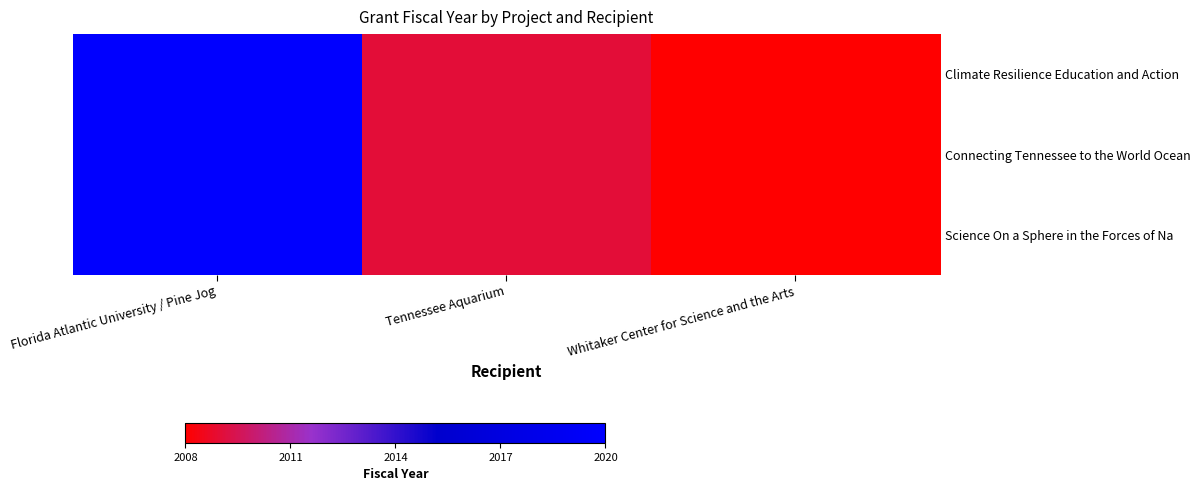

At which label does Climate Resilience Education and Action reach its peak?

Florida Atlantic University / Pine Jog